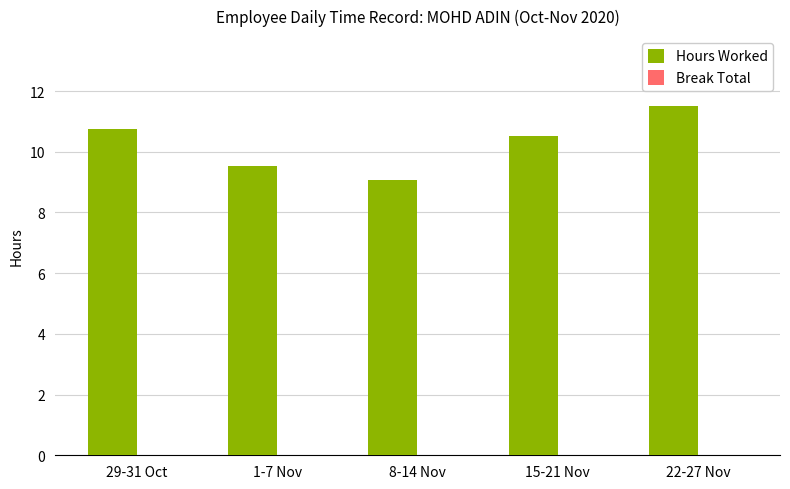

Reading left to right, transcribe all the data shown in this chart.

29-31 Oct=10.8	1-7 Nov=9.5	8-14 Nov=9.1	15-21 Nov=10.5	22-27 Nov=11.5